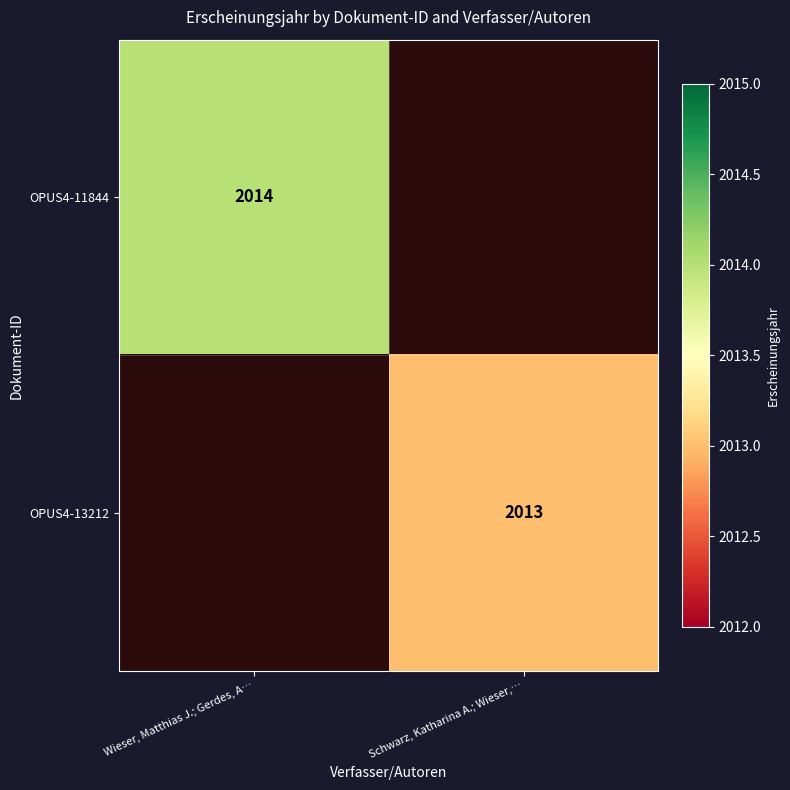

The value of OPUS4-13212 at Schwarz, Katharina A.; Wieser,… is 2013. True or false?

True